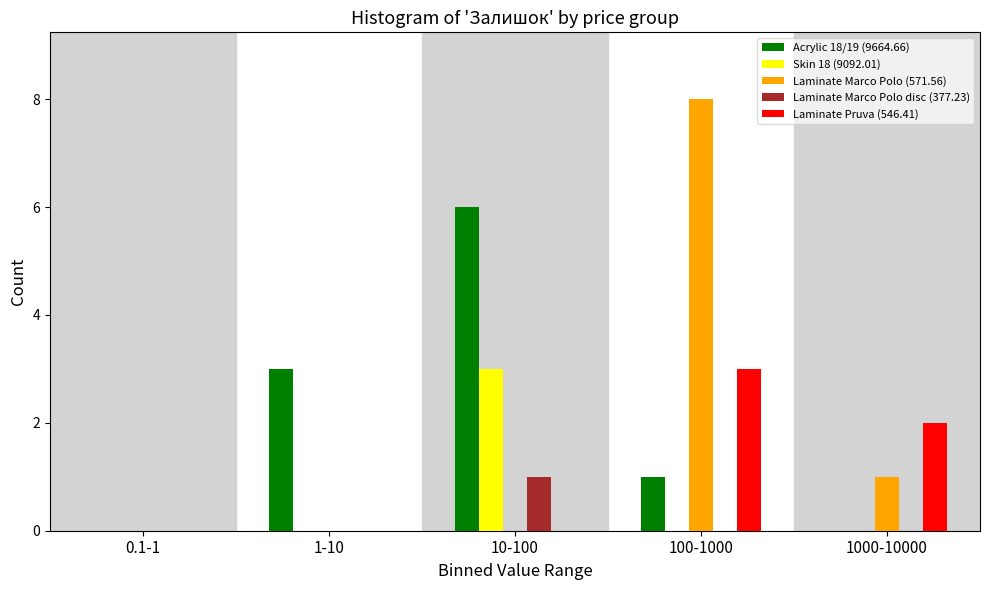

Reading right to left, what are all the values shown in this chart?

Acrylic 18/19 (9664.66): 1000-10000=0	100-1000=1	10-100=6	1-10=3	0.1-1=0
Skin 18 (9092.01): 1000-10000=0	100-1000=0	10-100=3	1-10=0	0.1-1=0
Laminate Marco Polo (571.56): 1000-10000=1	100-1000=8	10-100=0	1-10=0	0.1-1=0
Laminate Marco Polo disc (377.23): 1000-10000=0	100-1000=0	10-100=1	1-10=0	0.1-1=0
Laminate Pruva (546.41): 1000-10000=2	100-1000=3	10-100=0	1-10=0	0.1-1=0